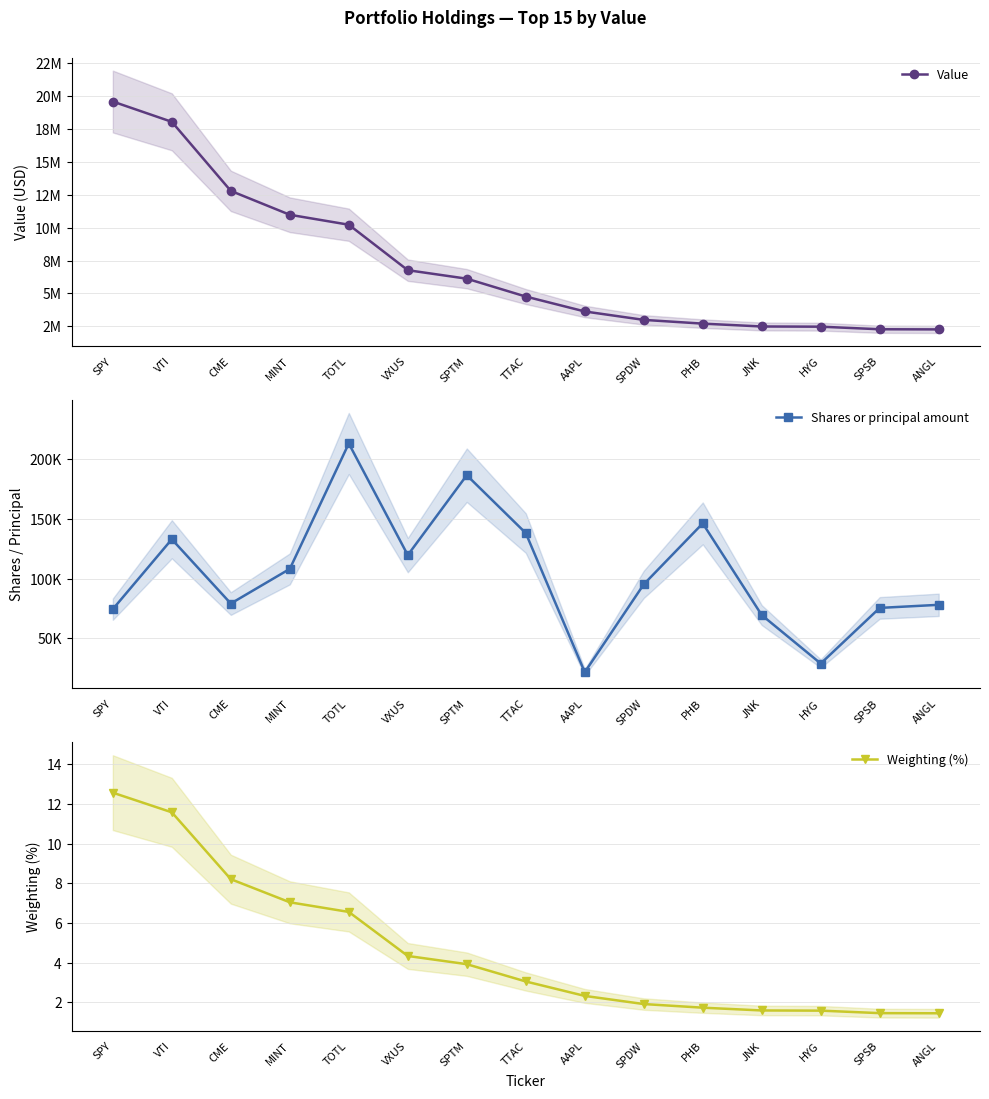

What is the difference between the maximum and minimum values in the Weighting (%) series?

11.1